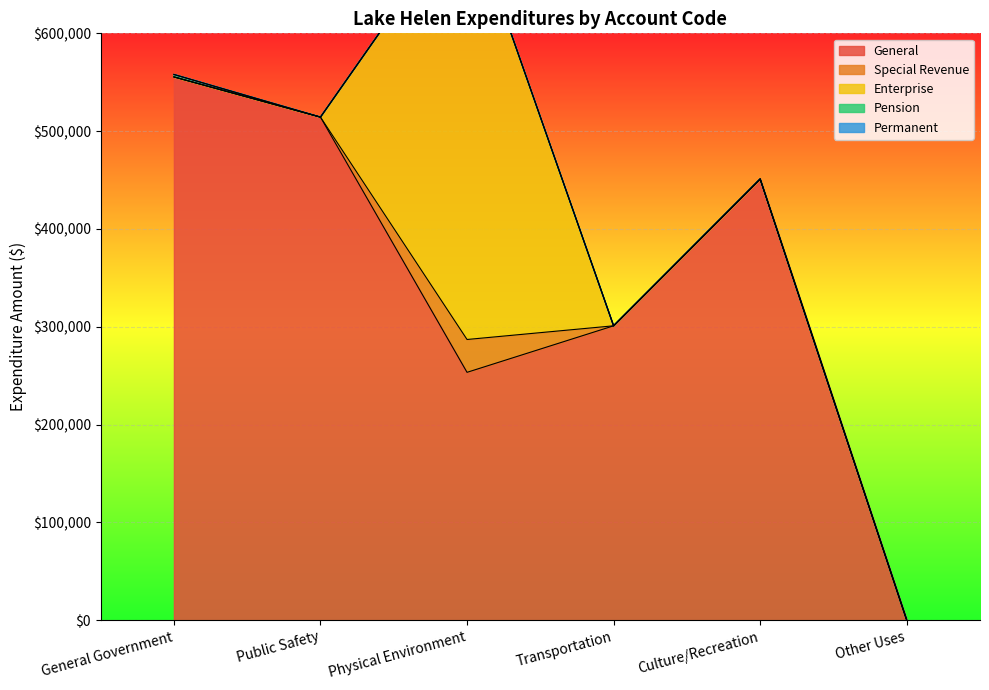

What is the highest value of the Pension series?

2503